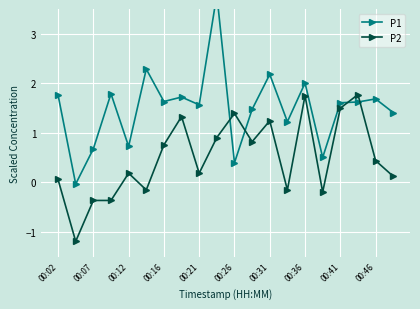

True or false: P2 and P1 cross at least once.

True